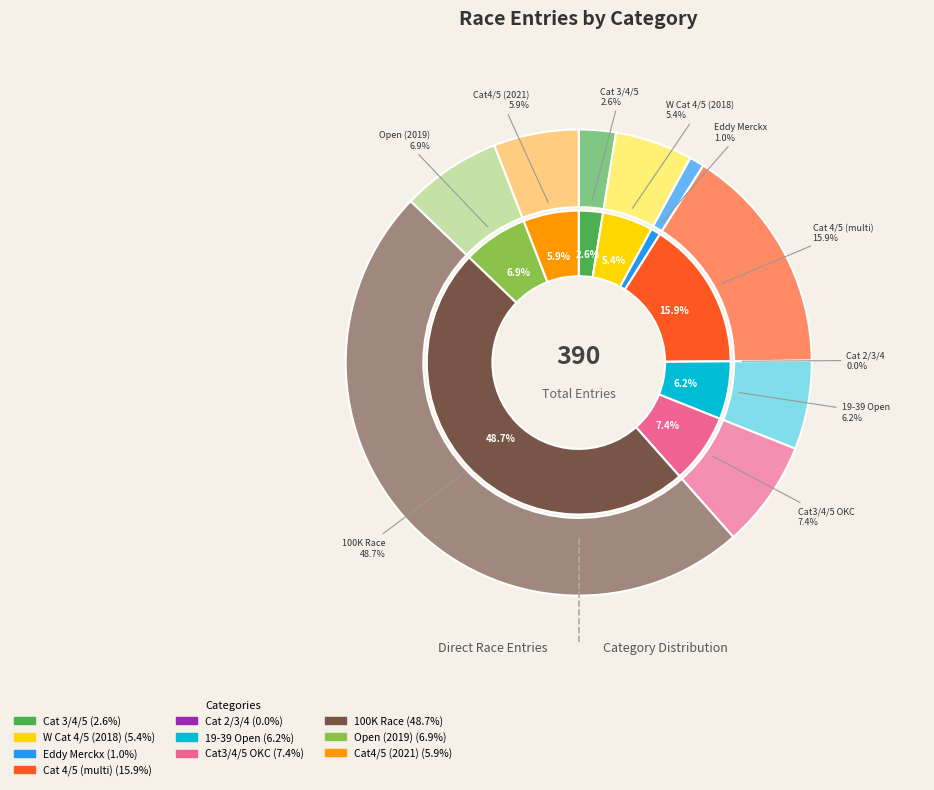

Does Women 19-39 Open represent more than half of the total?

No